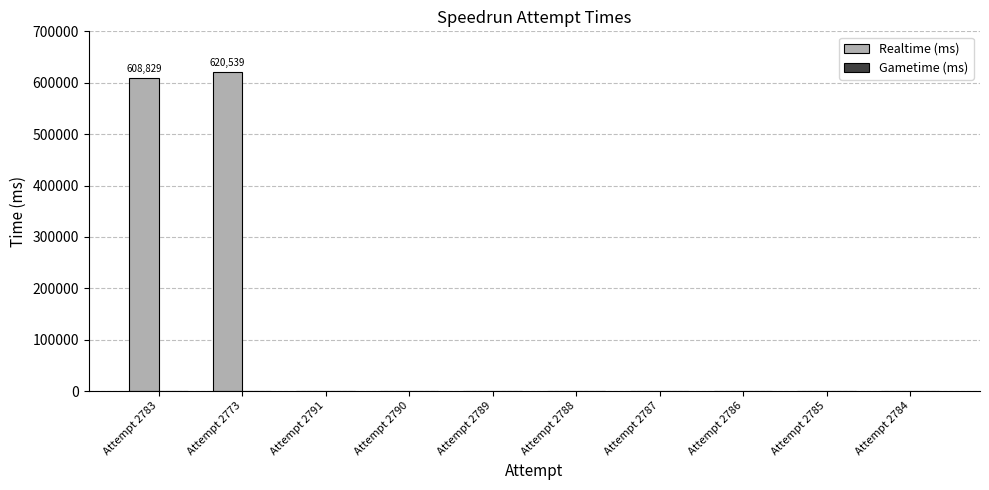

Are the bars horizontal?

No